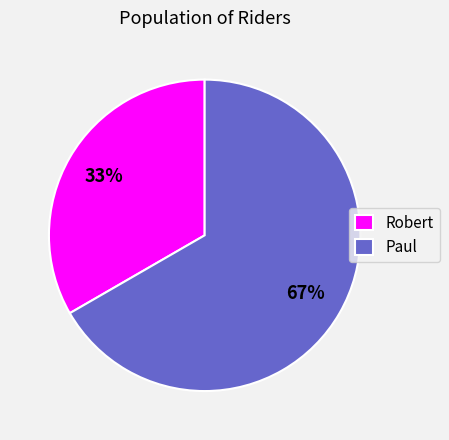

What percentage is the Paul slice, to the nearest percent?

67%